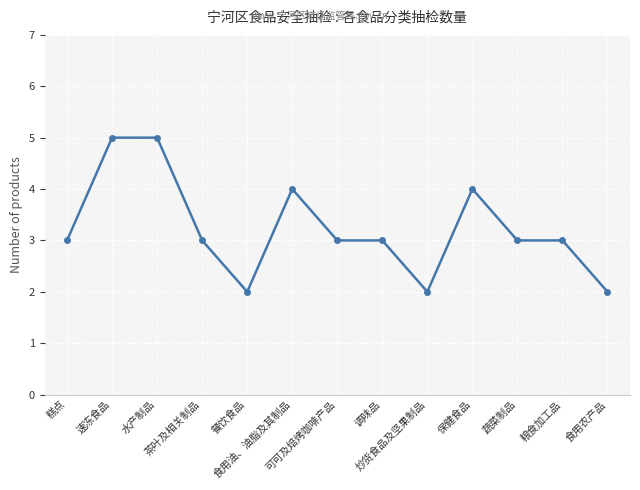

Reading right to left, list all the values displayed in this chart.

食用农产品=2	粮食加工品=3	蔬菜制品=3	保健食品=4	炒货食品及坚果制品=2	调味品=3	可可及焙烤咖啡产品=3	食用油、油脂及其制品=4	餐饮食品=2	茶叶及相关制品=3	水产制品=5	速冻食品=5	糕点=3